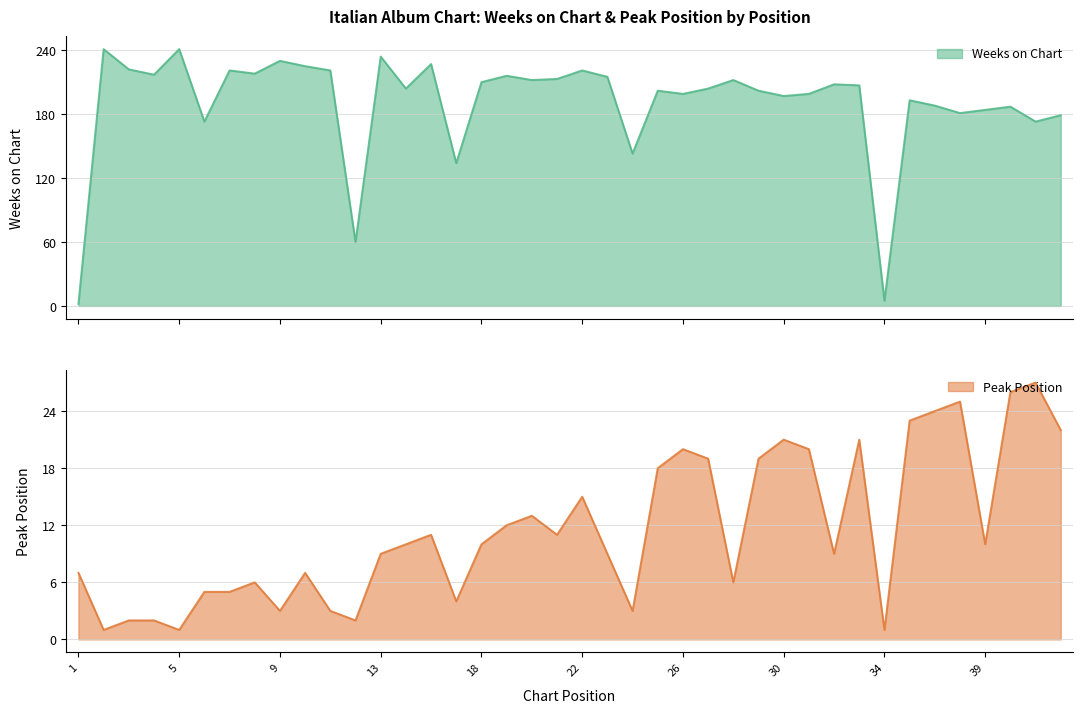

The value of Weeks on Chart at 4 is 217. True or false?

True